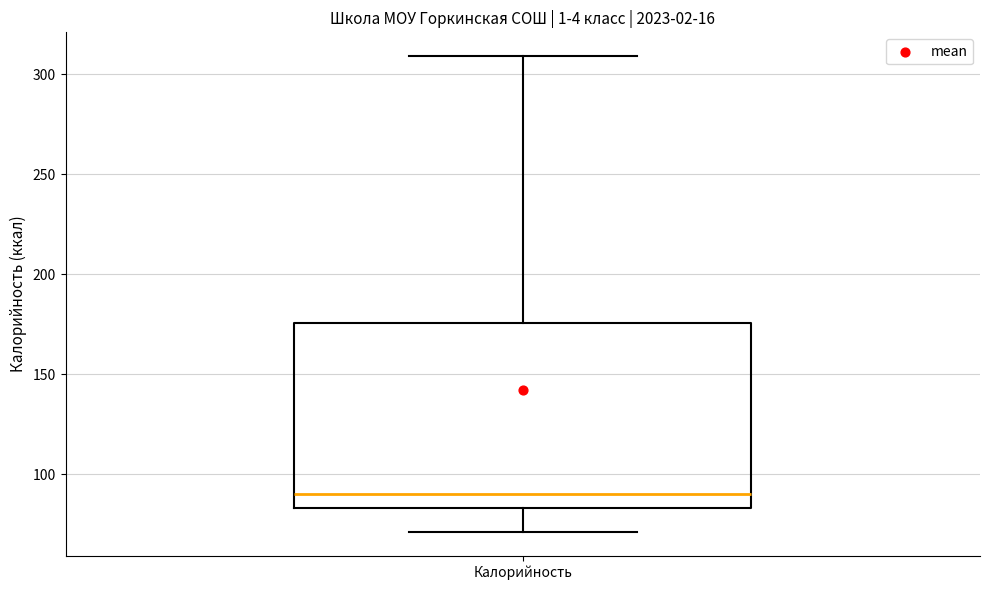

Transcribe this box plot: give where the median line is, the range the box spans, and where the two whiskers end, as read against the y-axis. The values are not printed on the chart, so give them approximately, as read against the axis.

median 90, box 85 to 175, whiskers 70 to 310